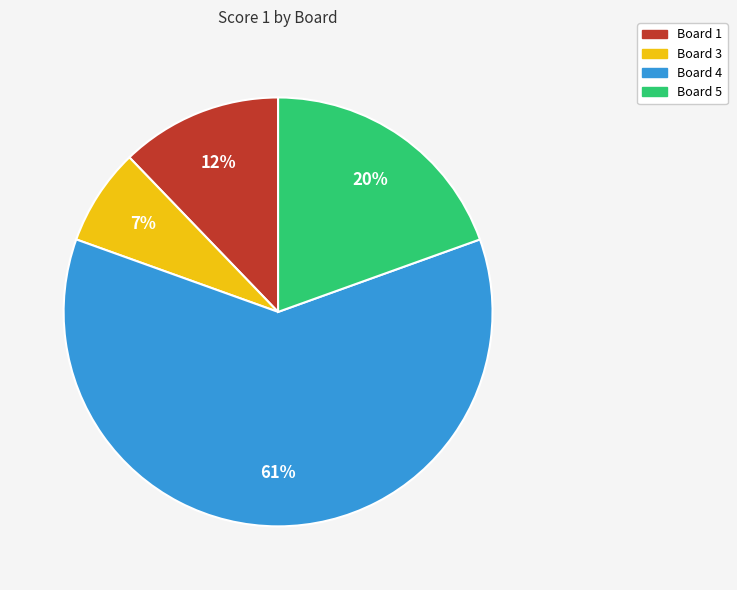

To the nearest percent, what is the difference between the largest and smallest slice percentages?

54%